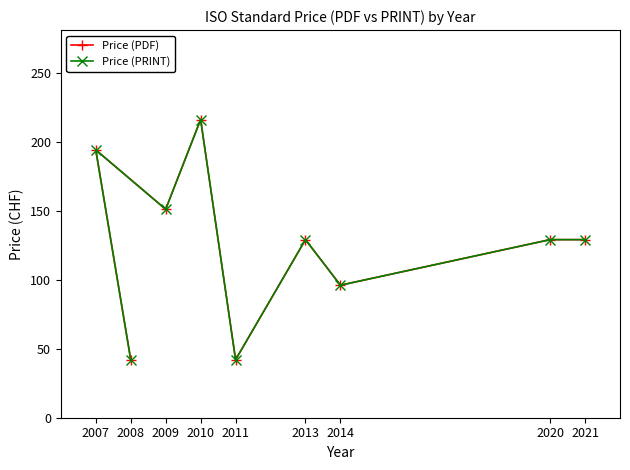

At which category is the sum across all series the highest?

2010